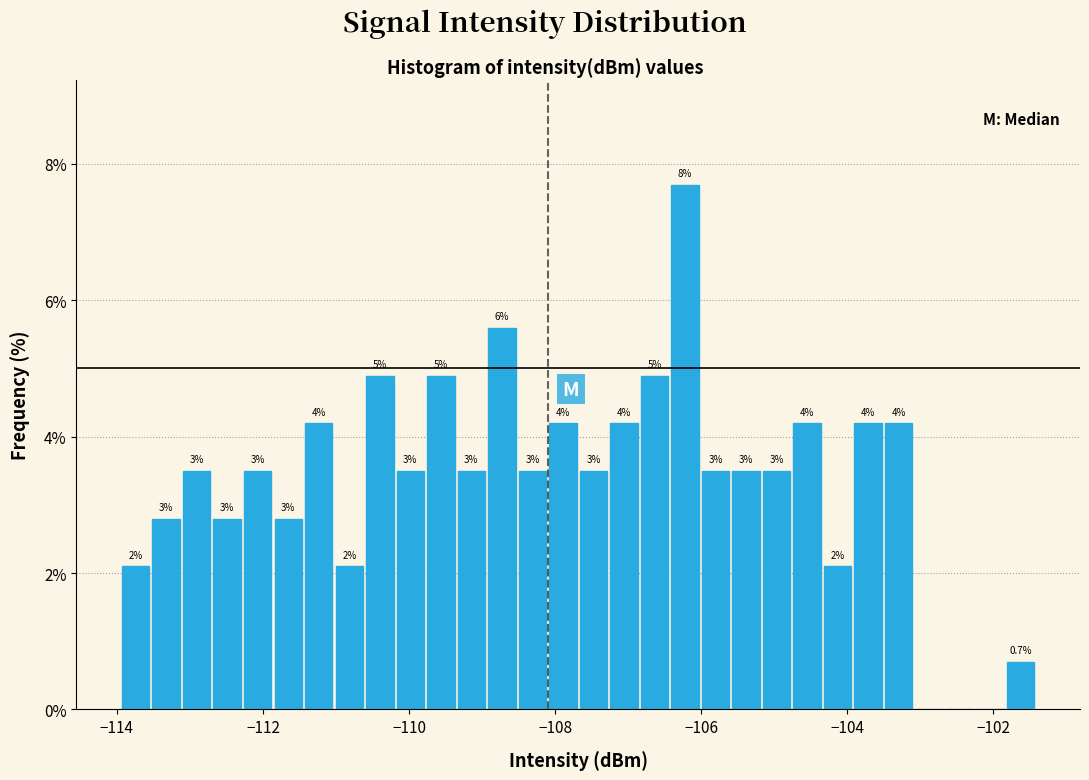

Read against the x-axis, roughly where is the centre of the tallest bar?

-106.2